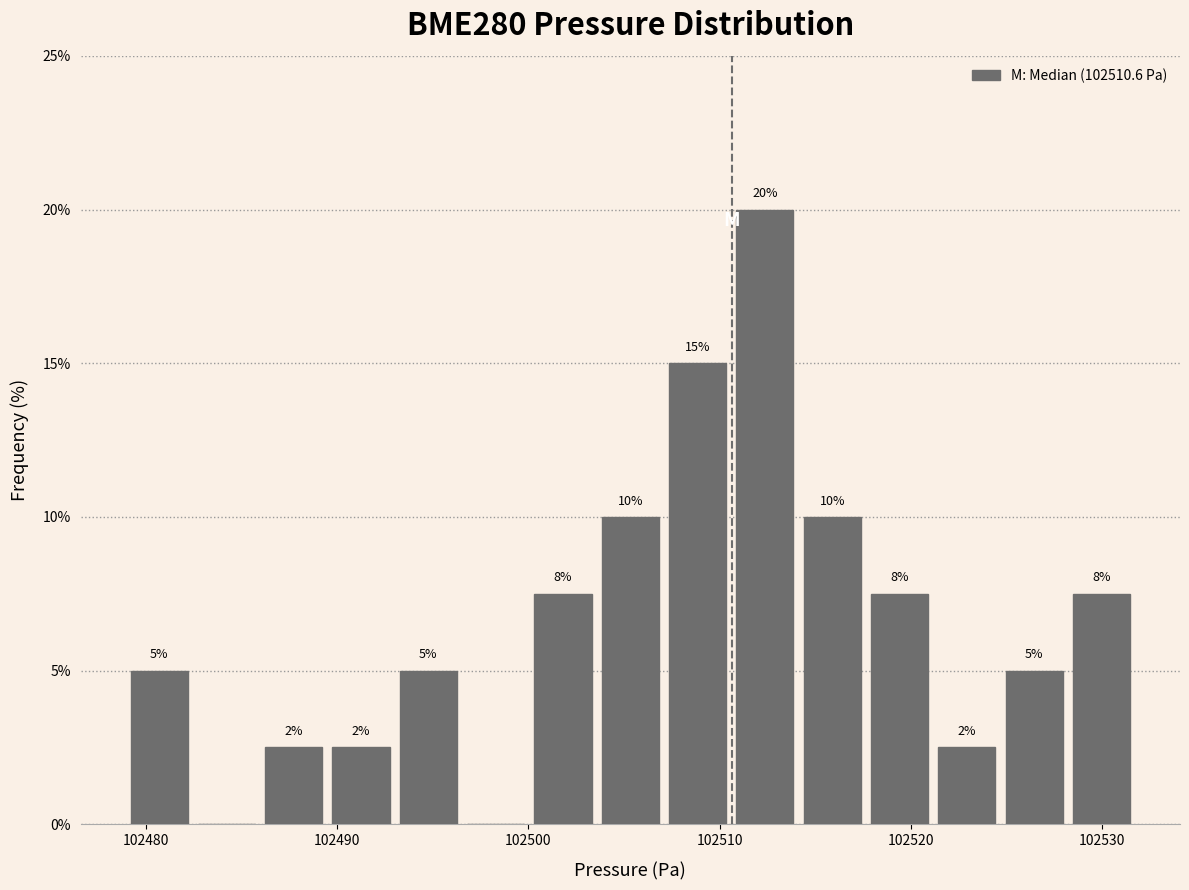

Around what value on the x-axis is the tallest bar? Give the approximate position of its centre, as read against the axis.

102512